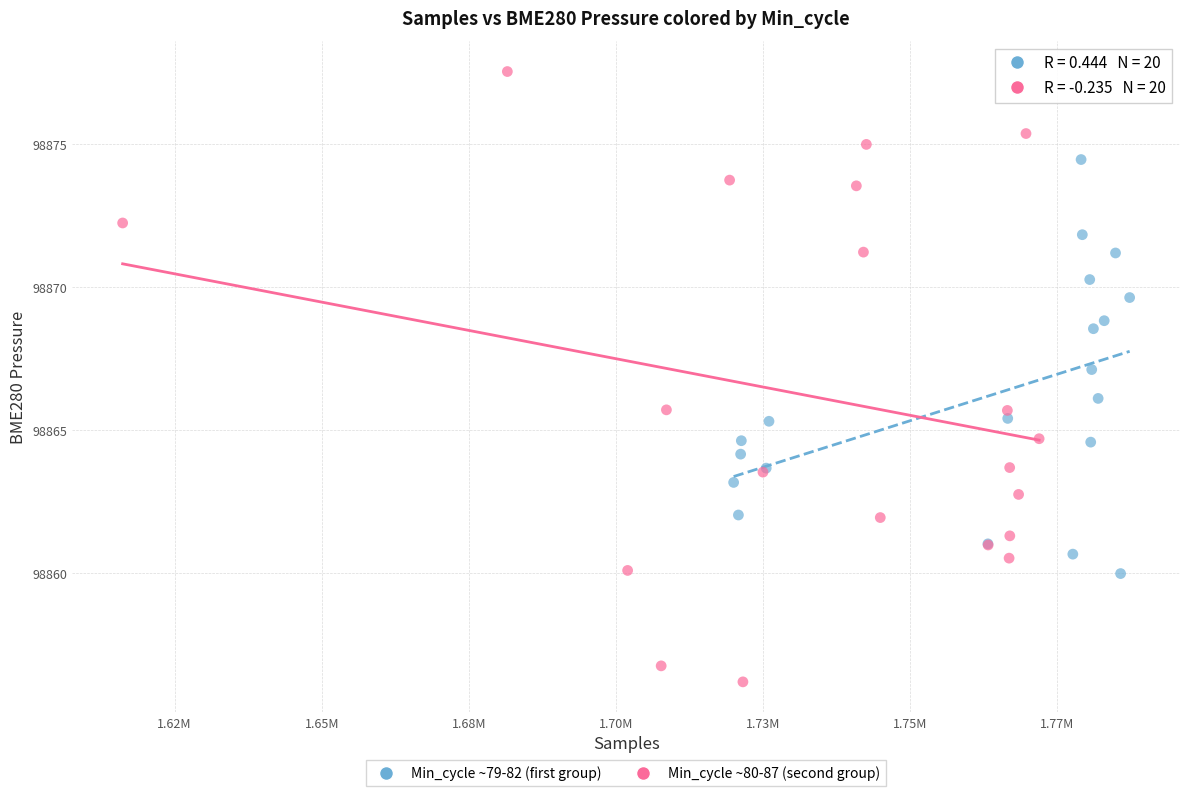

Which series has the widest spread of Y values?

Min_cycle ~80-87 (second group)